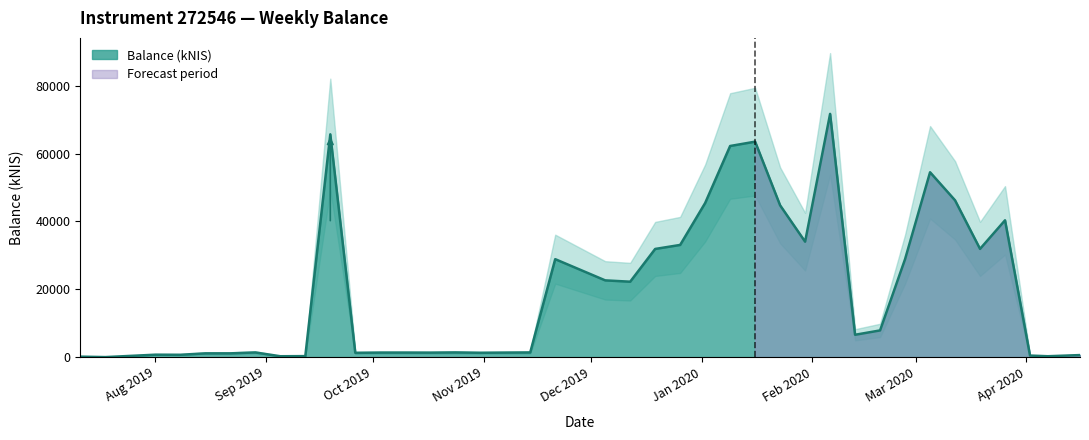

Where does the data first go above 6580?

2019-09-19